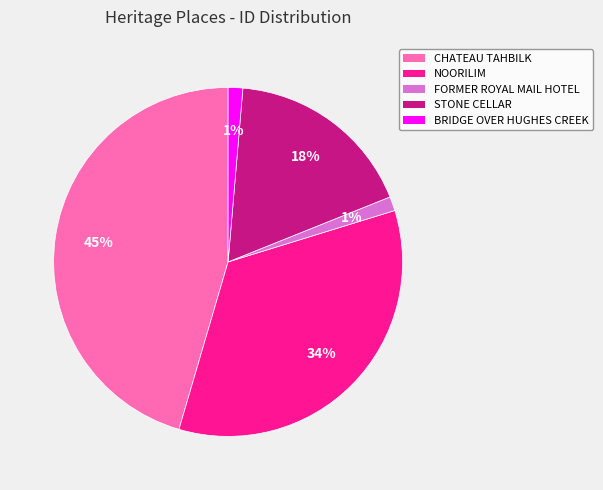

Is there a majority slice in this chart?

No